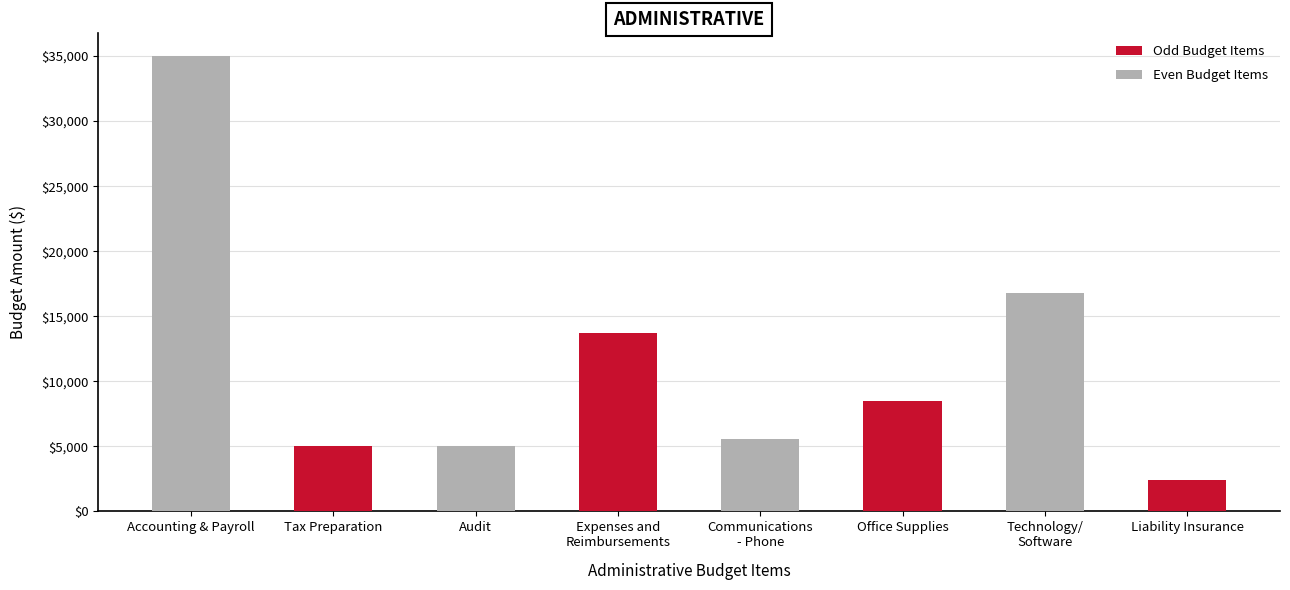

What is the total value across all series at Accounting & Payroll?

40000